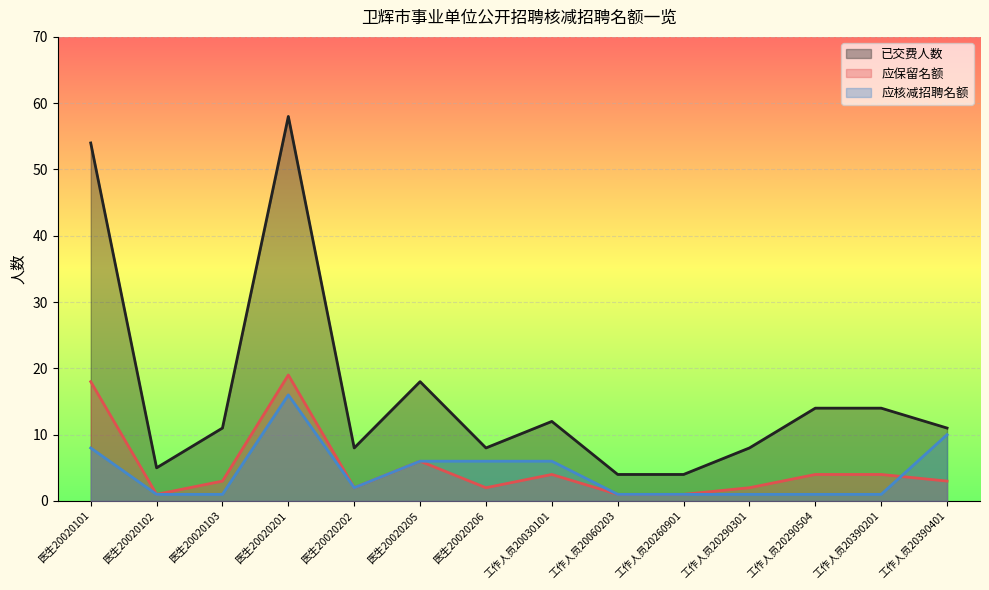

How many lines are shown in the chart?

3